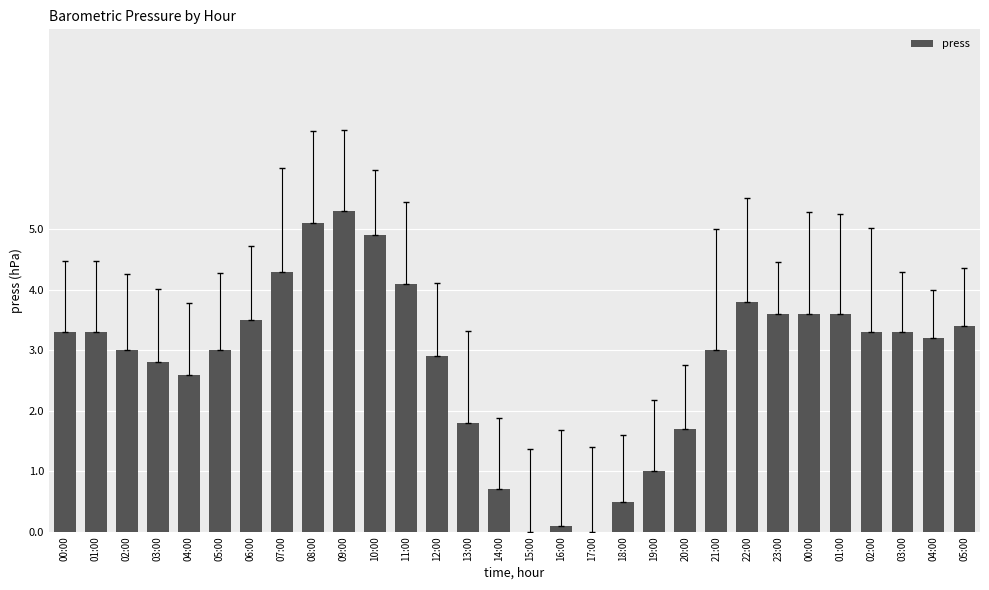

What is the sum of the values at 21:00 and 03:00?

5.8